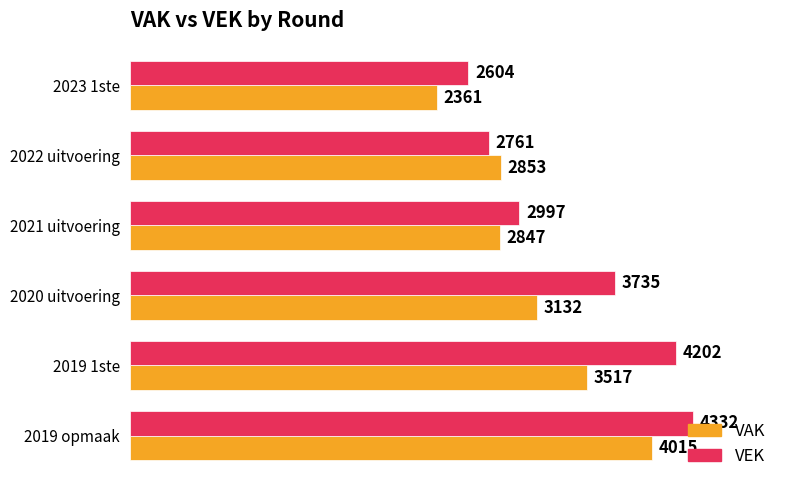

What are all the series names shown in the legend?

VAK, VEK